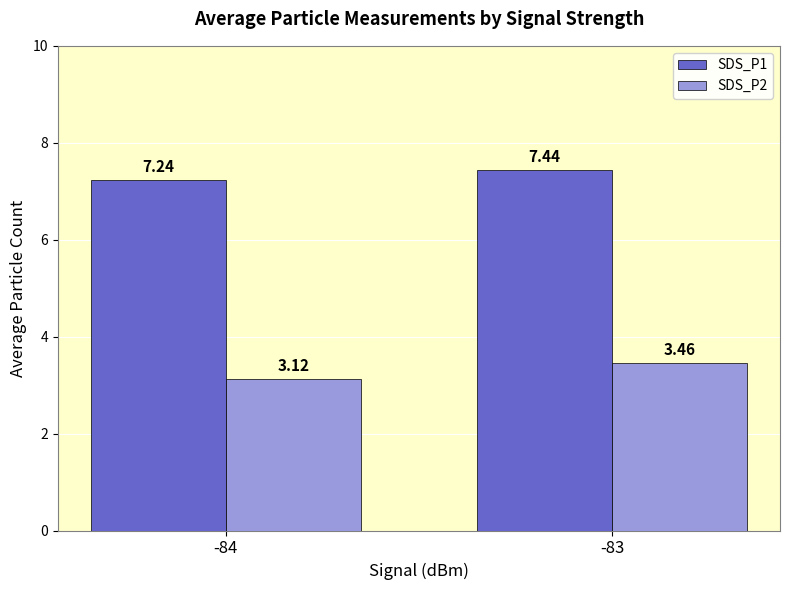

Which series changed the most between -84 and -83?

SDS_P2